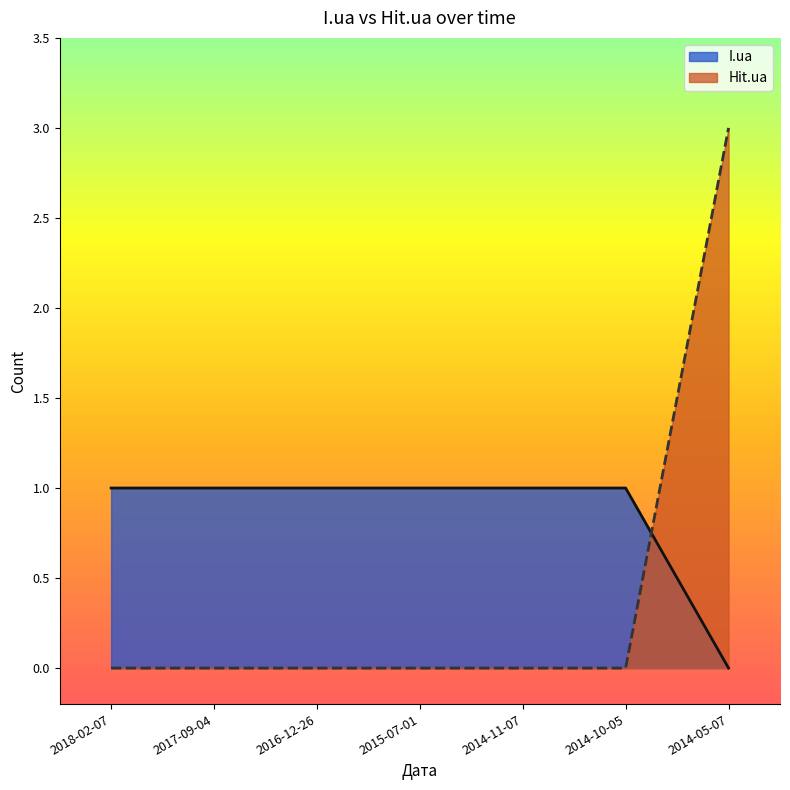

What is the average value of the I.ua series?

1